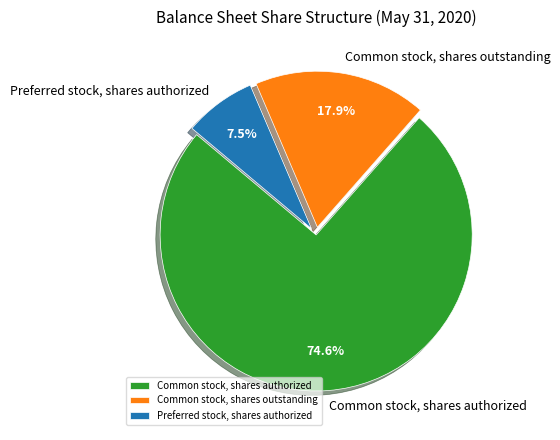

Is there any slice that represents more than half of the pie?

Yes